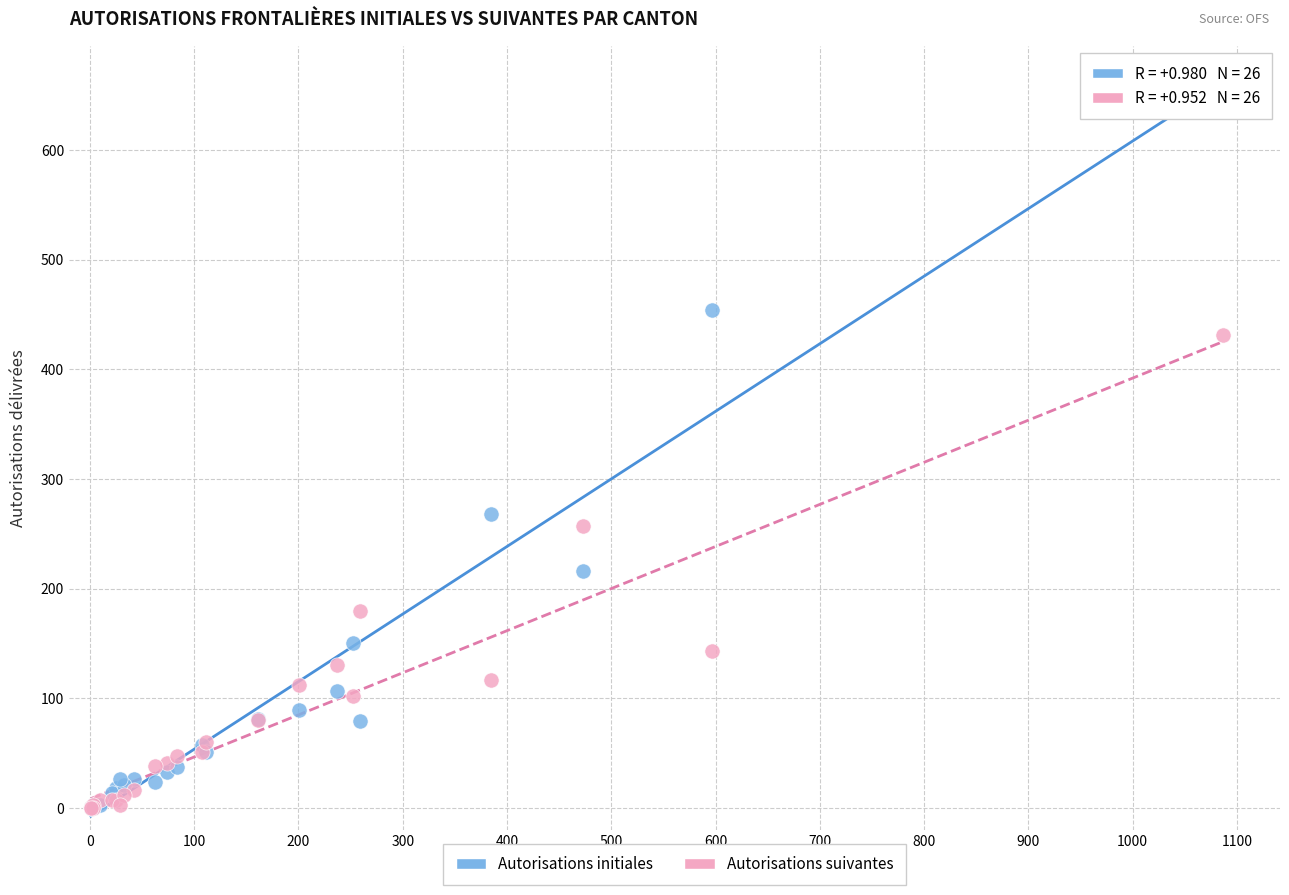

Across all series, what Y value is closest to 328?

268